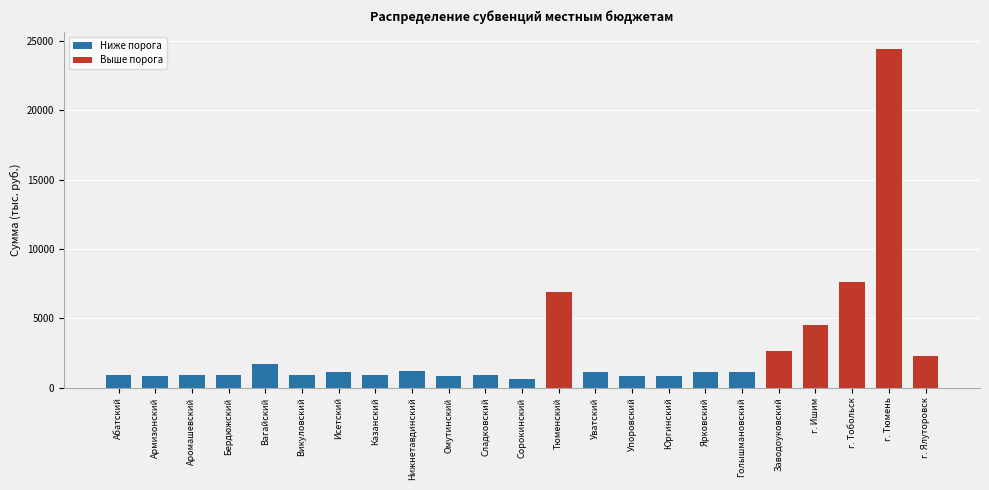

What position from the right is г. Ишим?

4